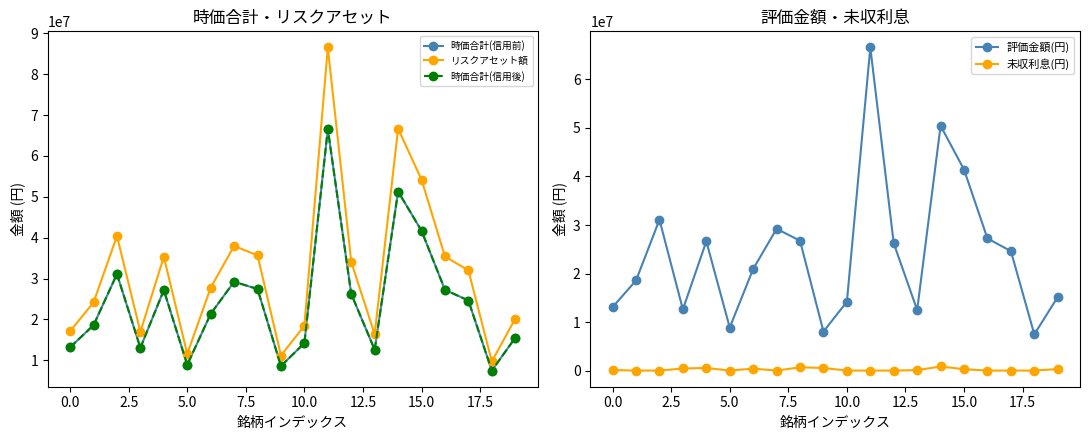

What is the maximum value for 時価合計(信用後)?

66589200